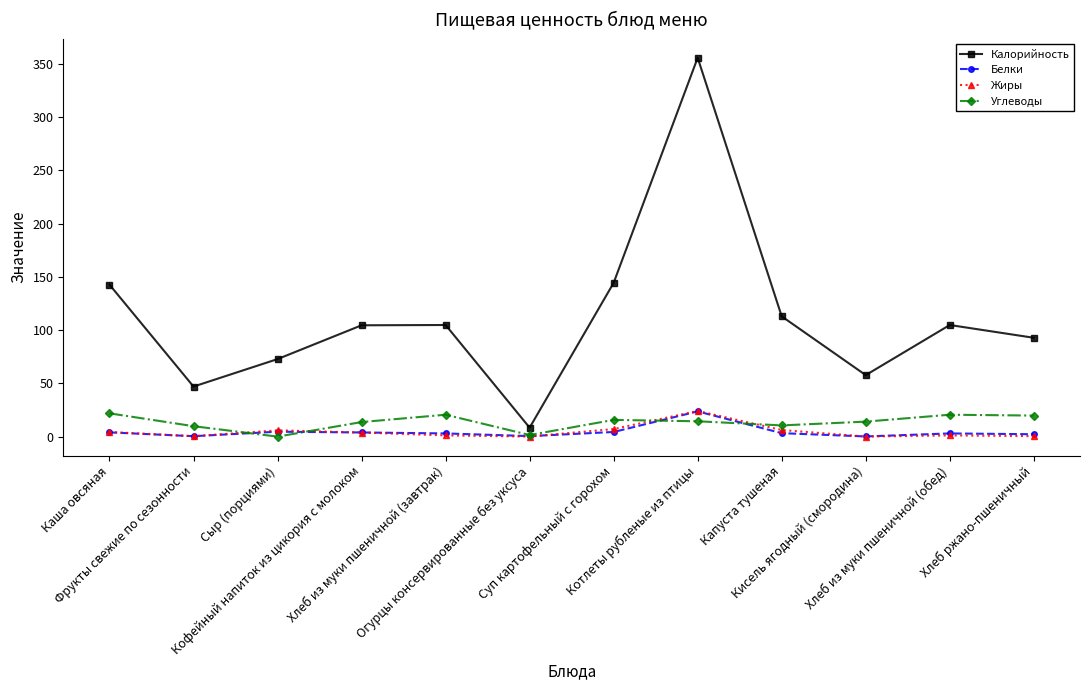

How many interior local valleys does the Калорийность series have?

3